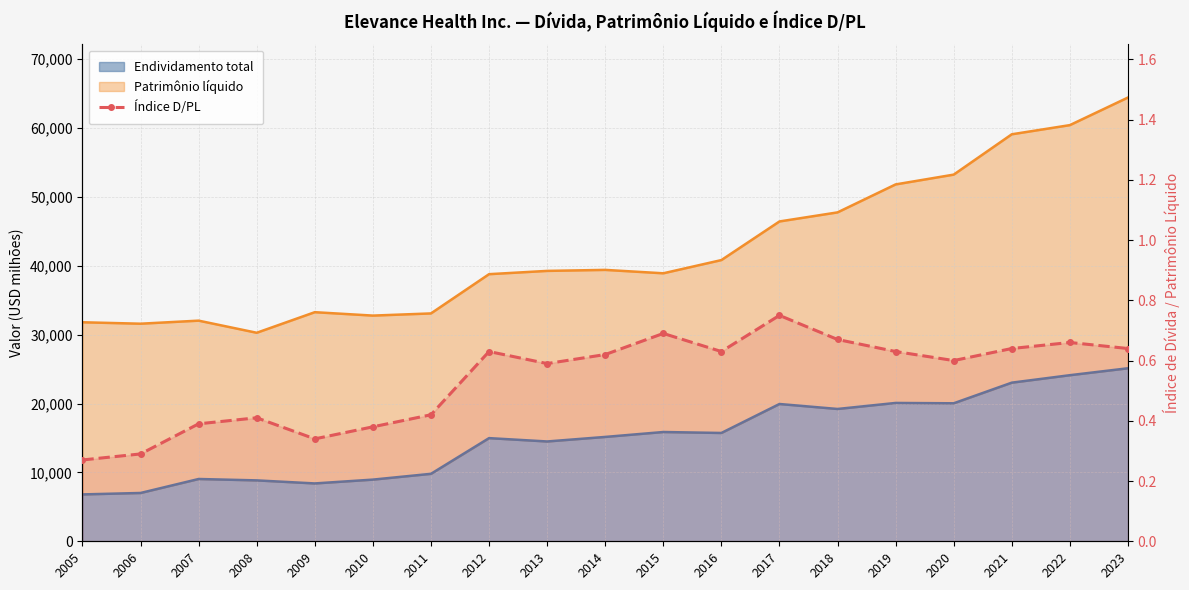

Reading left to right, what are all the values shown in this chart?

2005=0.3	2006=0.3	2007=0.4	2008=0.4	2009=0.3	2010=0.4	2011=0.4	2012=0.6	2013=0.6	2014=0.6	2015=0.7	2016=0.6	2017=0.8	2018=0.7	2019=0.6	2020=0.6	2021=0.6	2022=0.7	2023=0.6